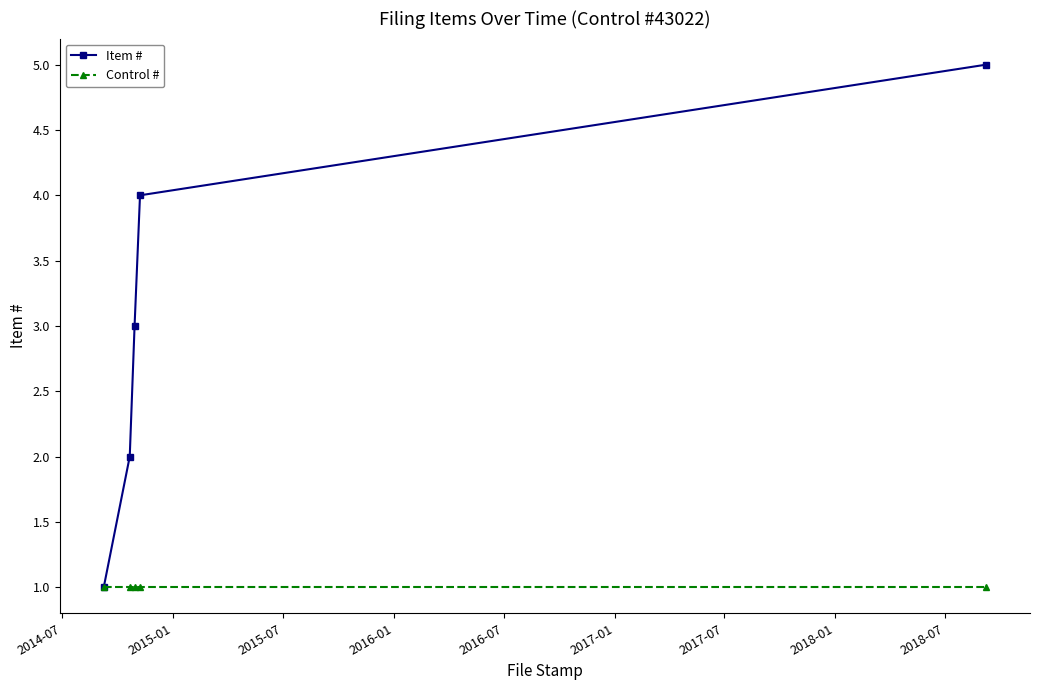

True or false: Item # has more than 1 interior local peaks.

False